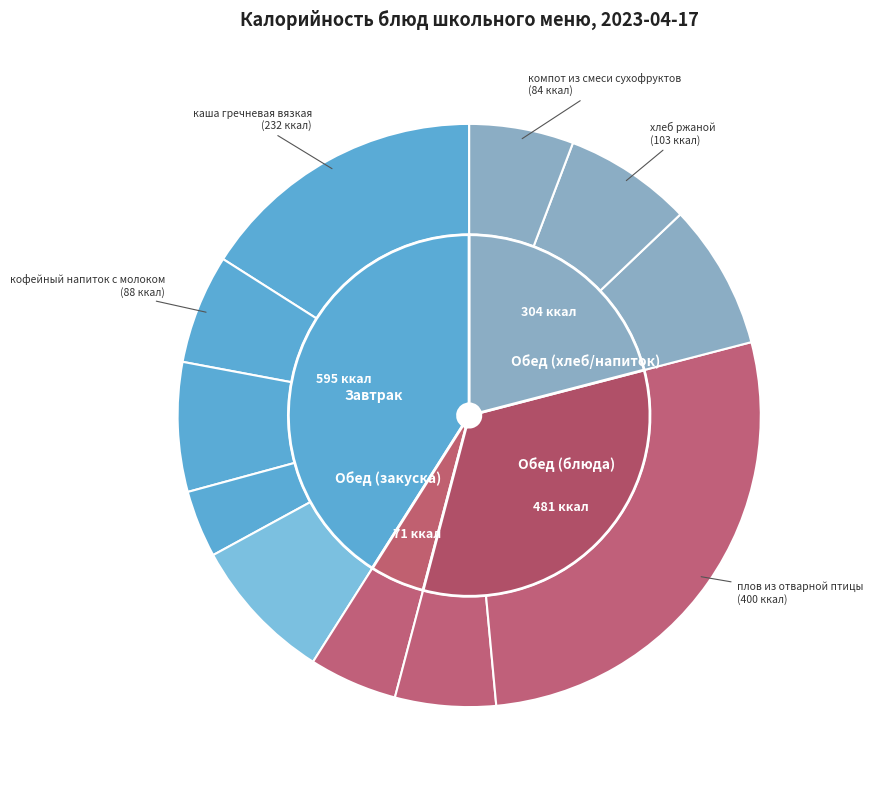

To the nearest percent, what portion does суп картофельный с макаронами represent?

6%